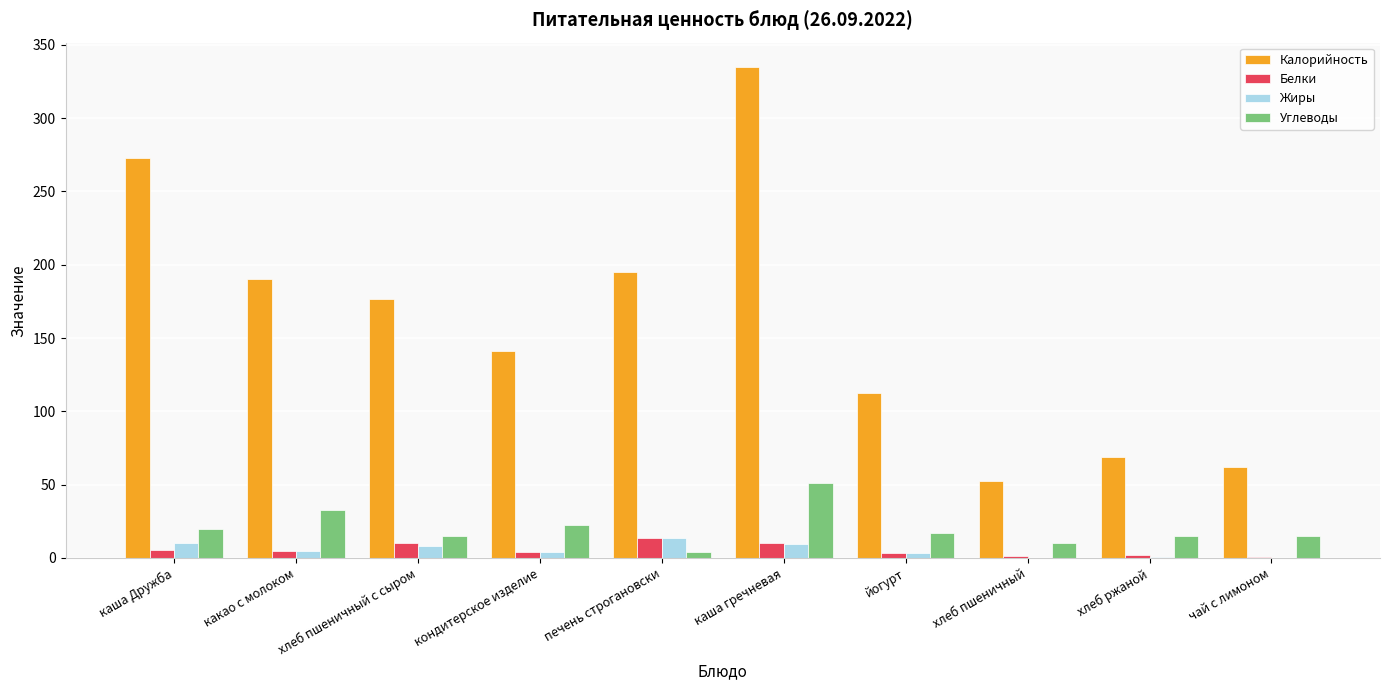

Which category has the highest value across all series?

каша гречневая